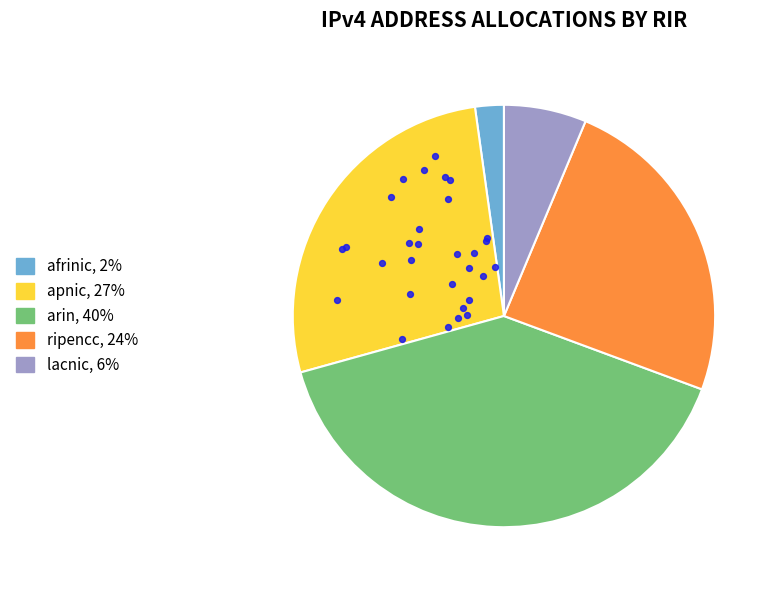

Does afrinic represent more than half of the total?

No